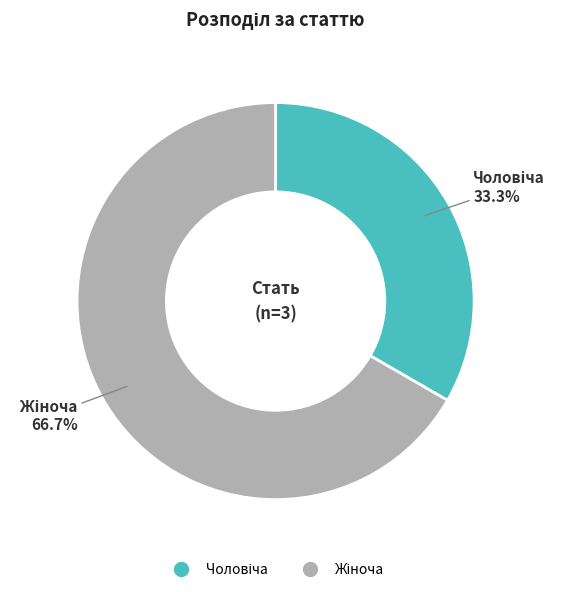

Is there any slice that represents more than half of the pie?

Yes